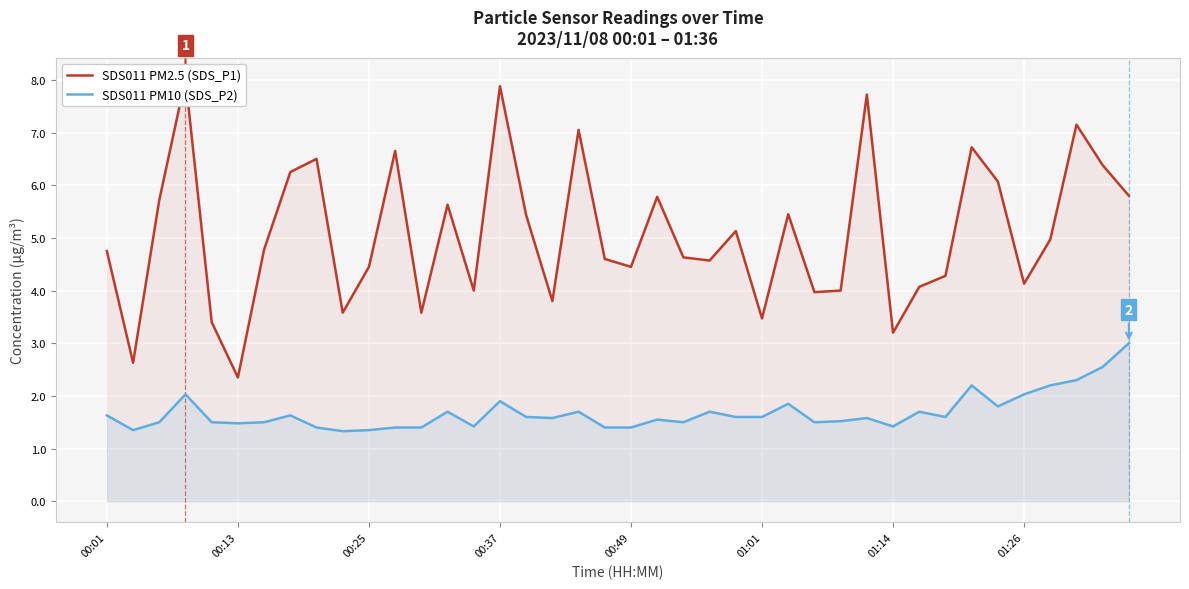

True or false: SDS011 PM10 (SDS_P2) has a value of 1.4 at 00:49.

True